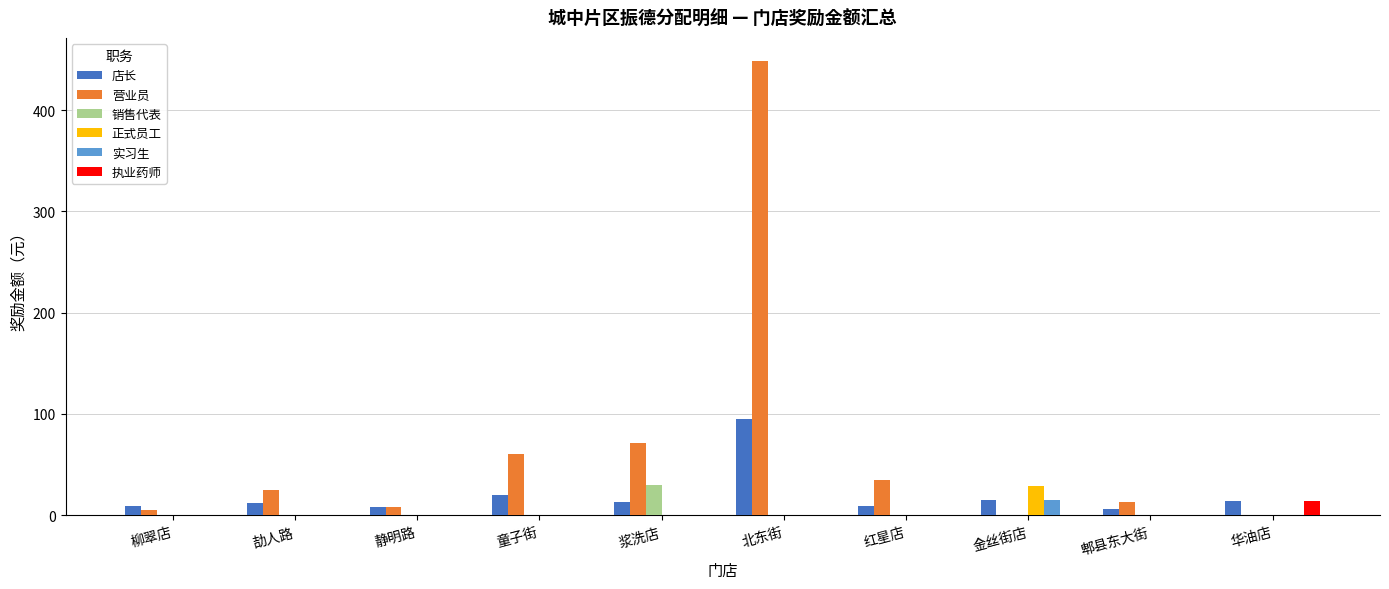

At which category is the sum across all series the highest?

北东街